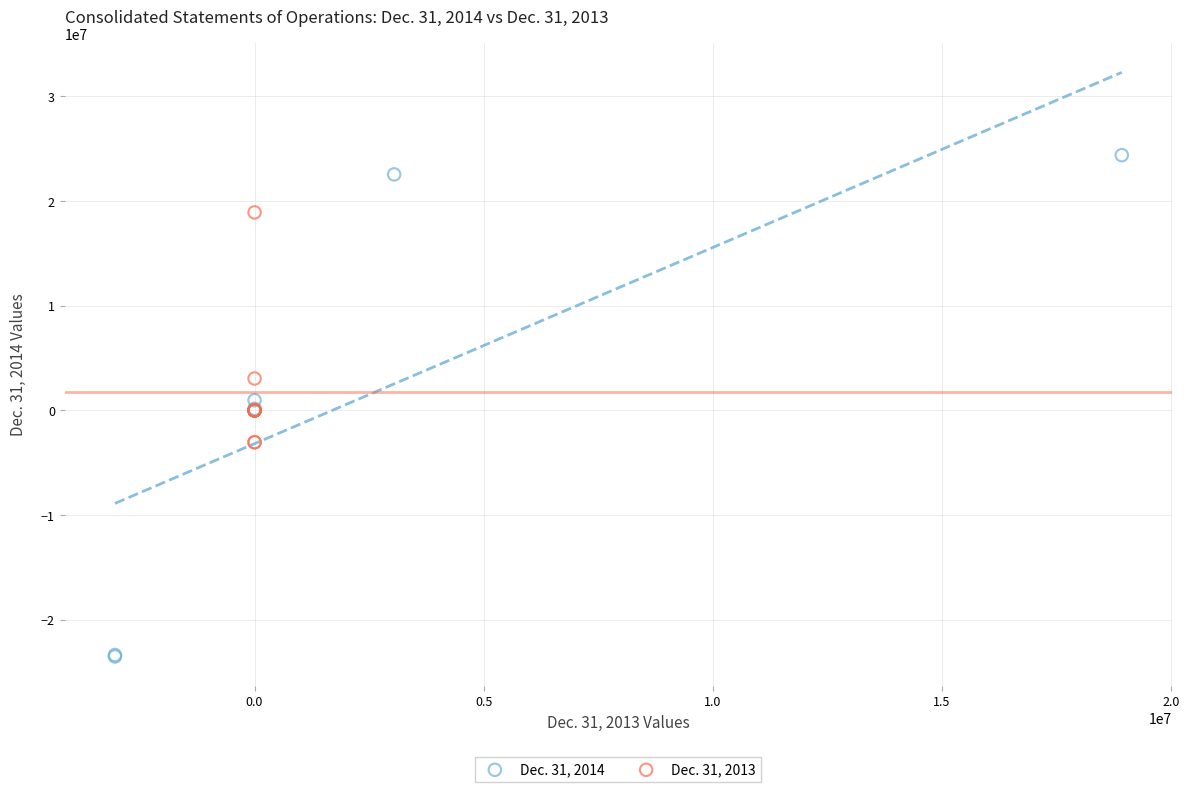

Which series has the largest Y range (max minus min)?

Dec. 31, 2014